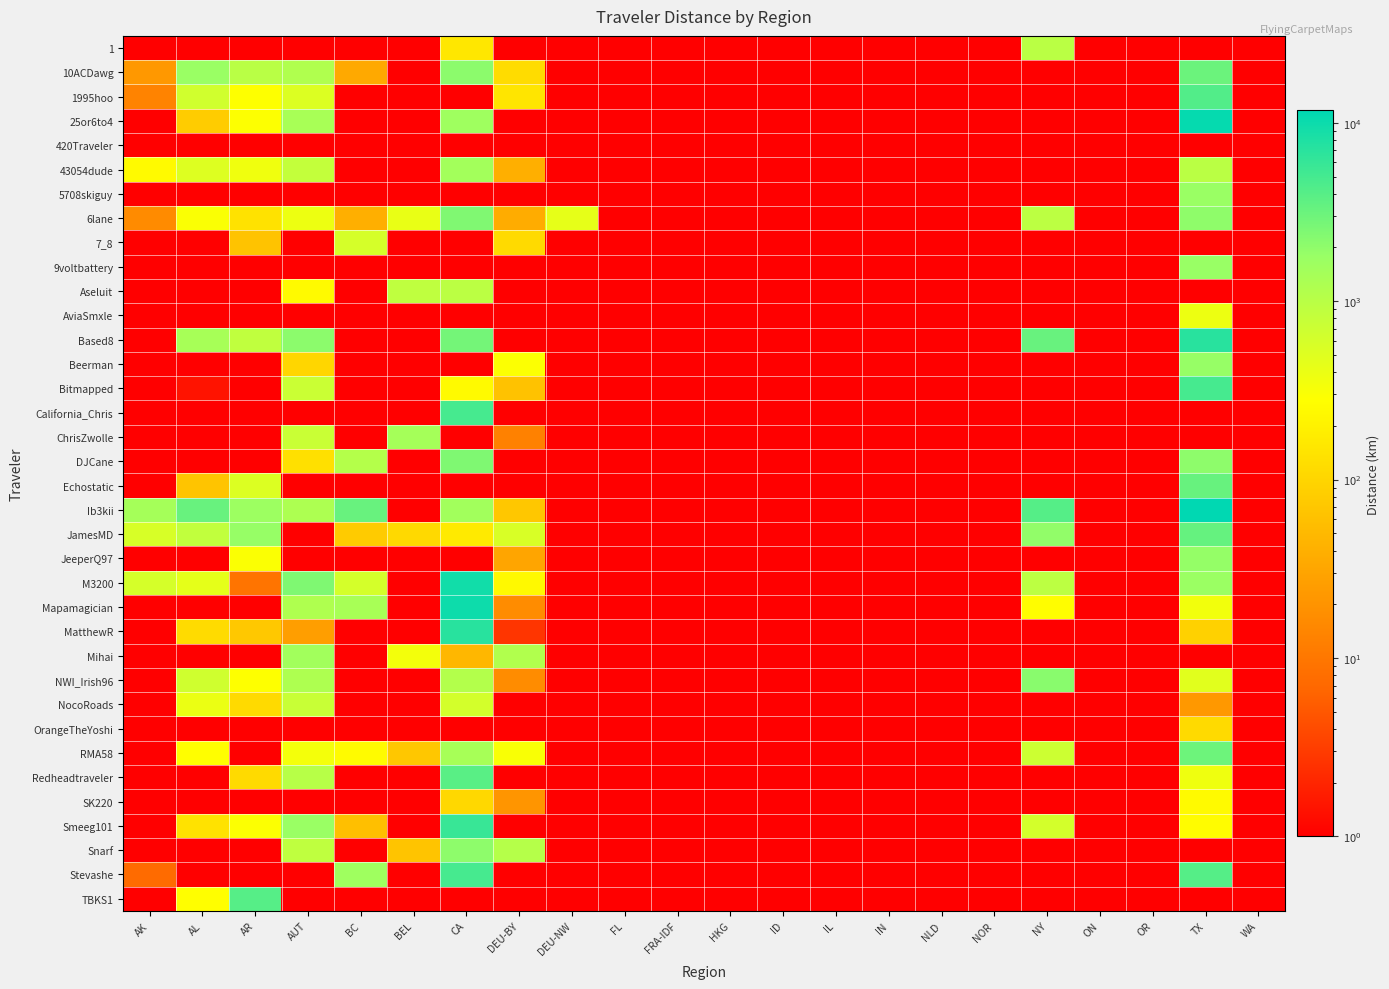

What is the greatest value displayed?

11738.7